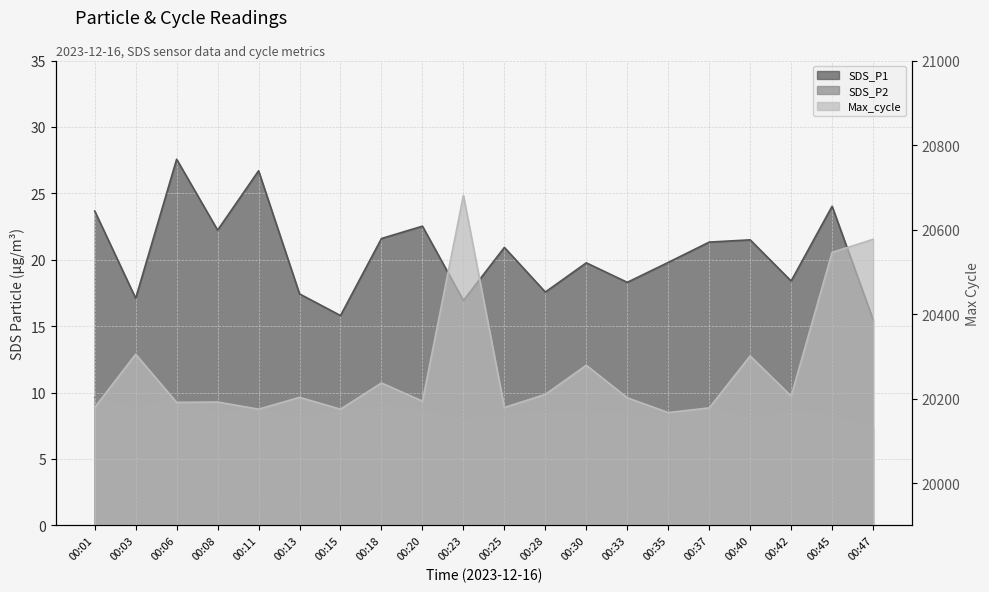

Where does the Max_cycle series first go above 20203?

00:03